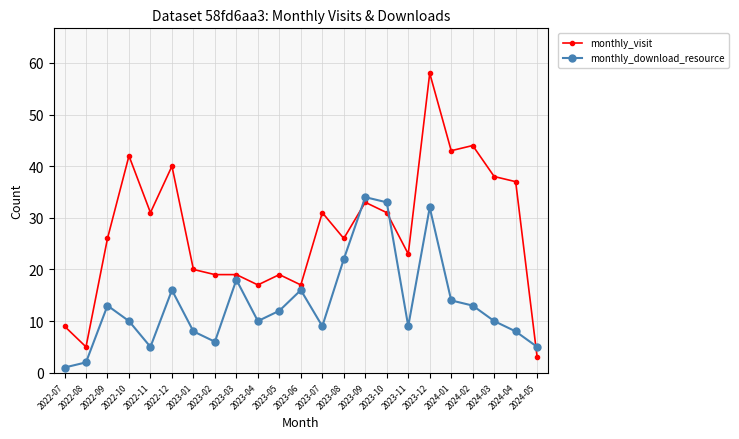

What is the difference between the maximum and minimum values in the monthly_visit series?

55